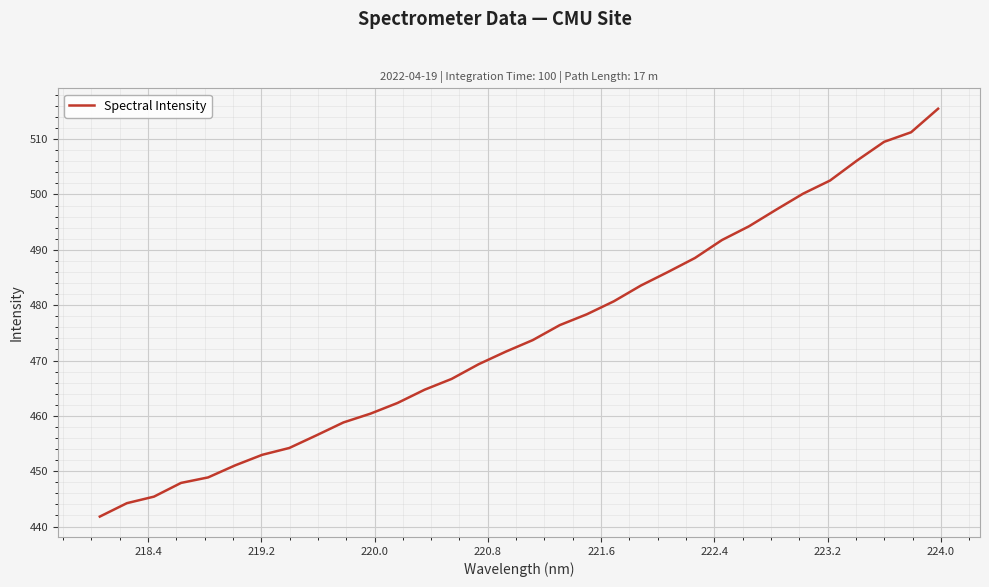

What is the difference between the maximum and minimum values?

73.7